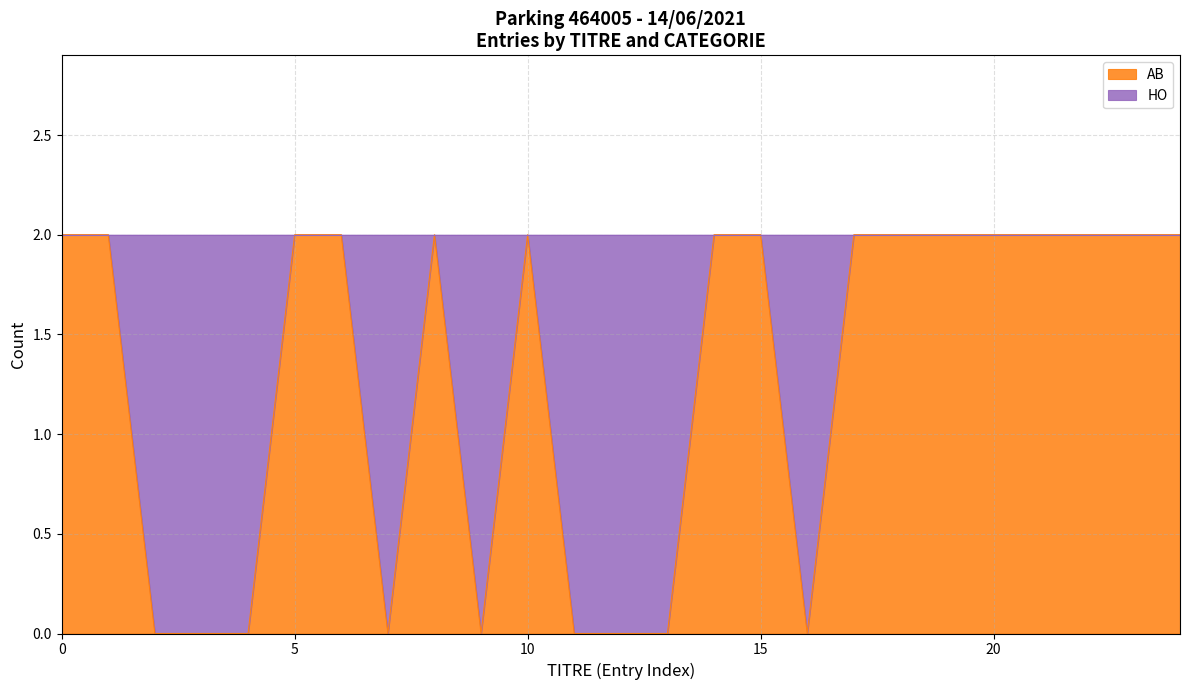

List the labels in order of value, smallest first.

2, 3, 4, 7, 9, 11, 12, 13, 16, 0, 1, 5, 6, 8, 10, 14, 15, 17, 18, 19, 20, 21, 22, 23, 24